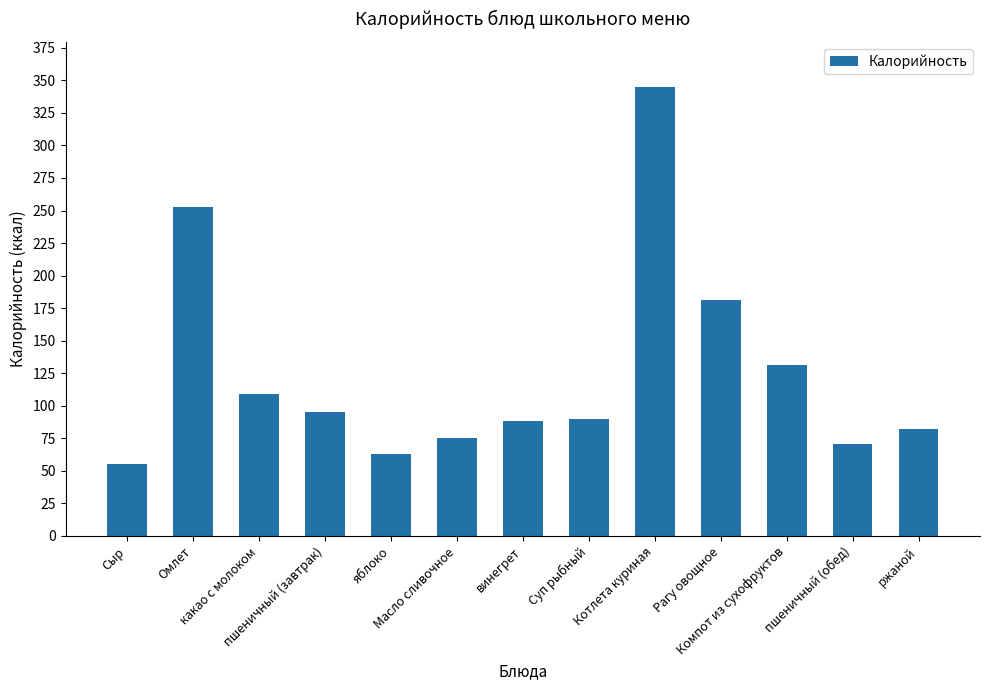

Is it true that the value at Суп рыбный is 90?

True